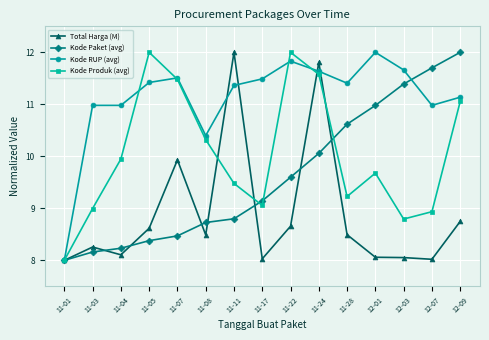

What is the difference between the Kode Paket (avg) values at 11-04 and 11-28?

2.4